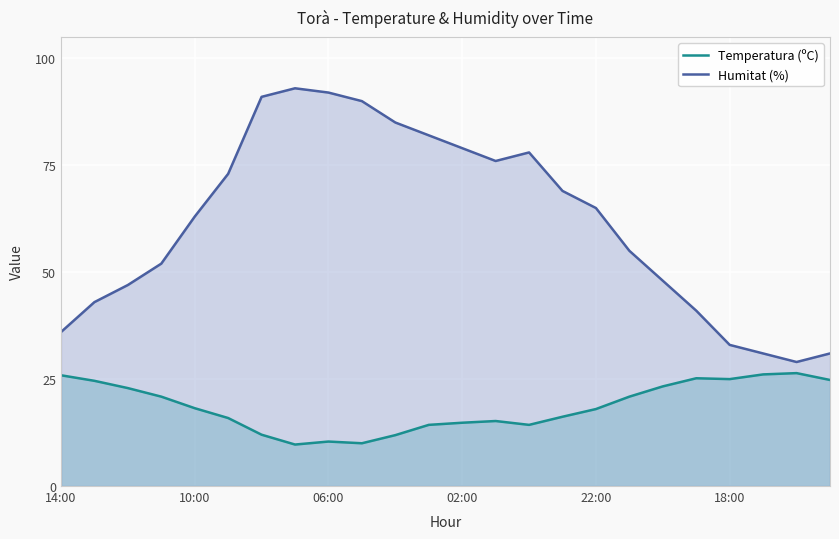

At which category is the sum across all series the highest?

6